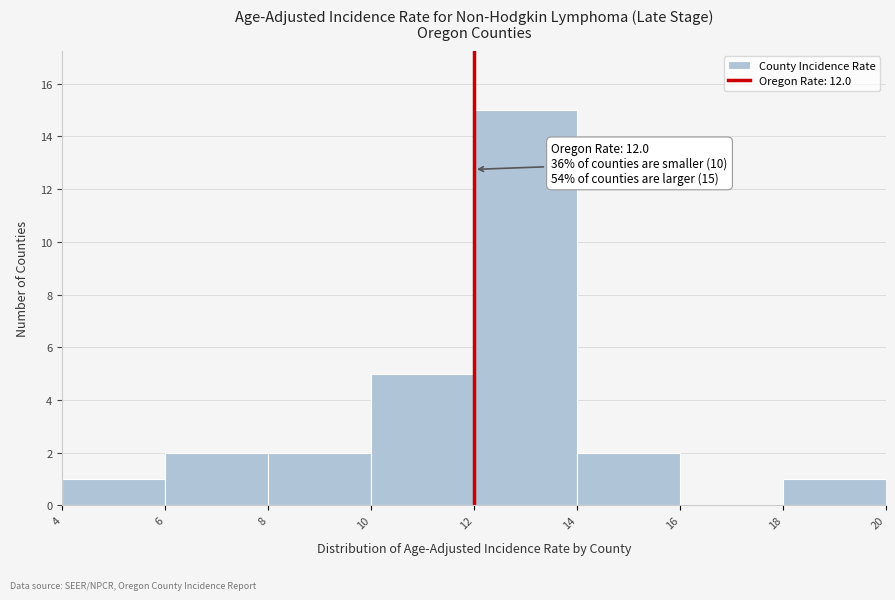

Over which range of the x-axis is the bar tallest?

12 to 14